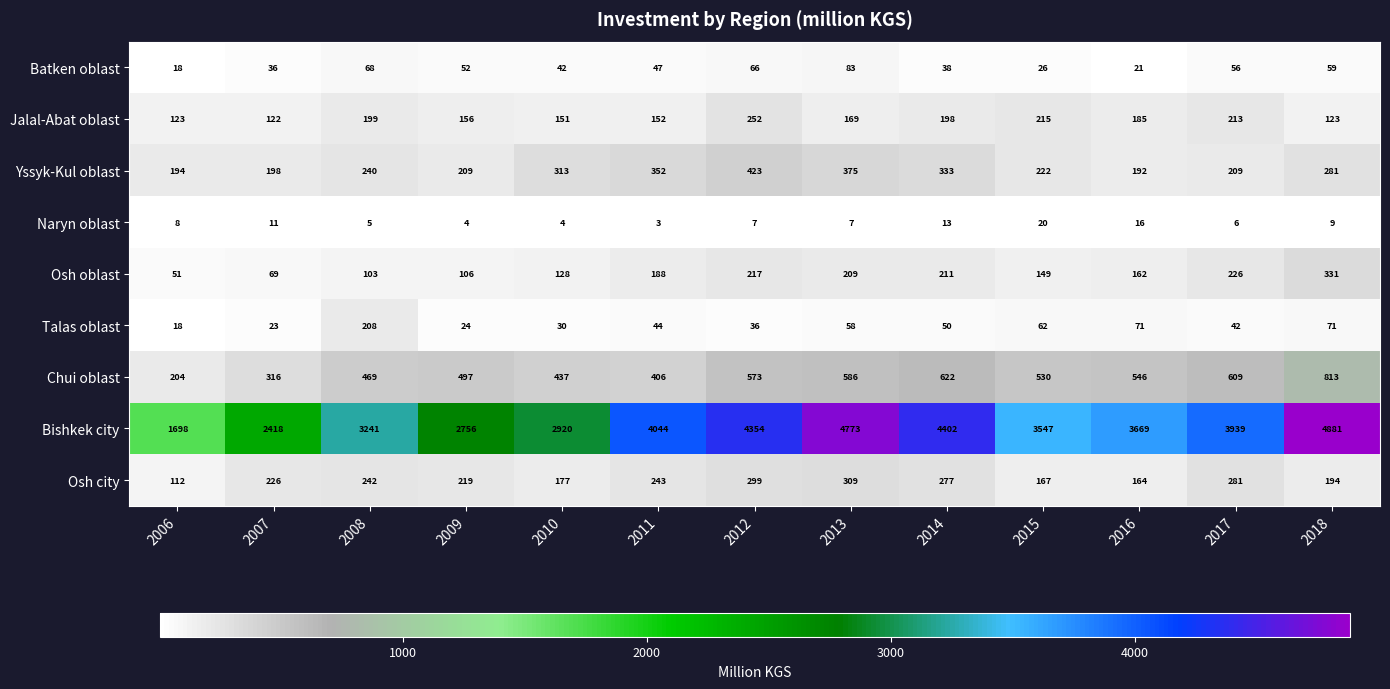

What is the maximum value shown in the chart?

4881